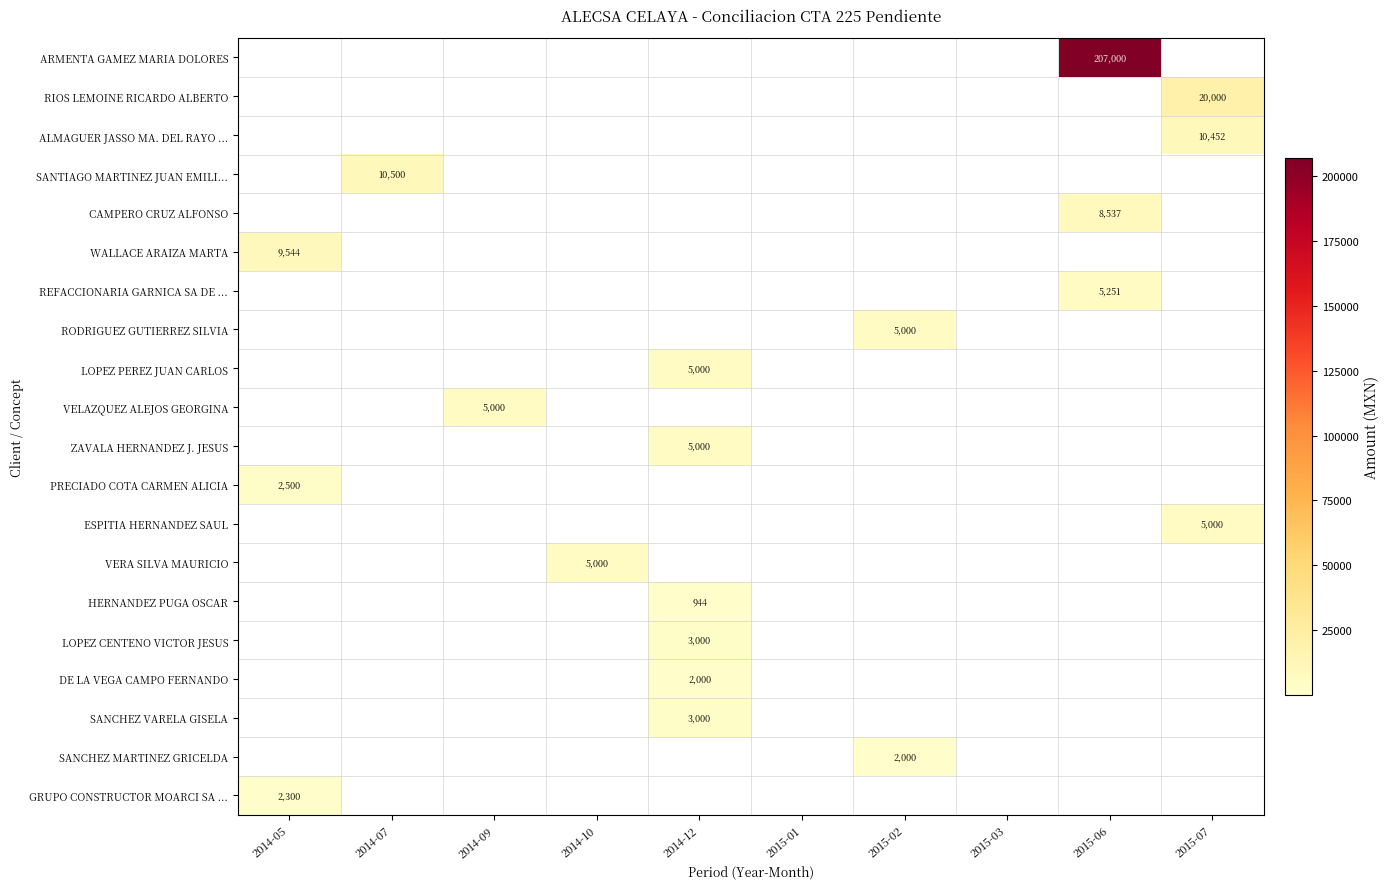

How many positive values does the LOPEZ PEREZ JUAN CARLOS series have?

1